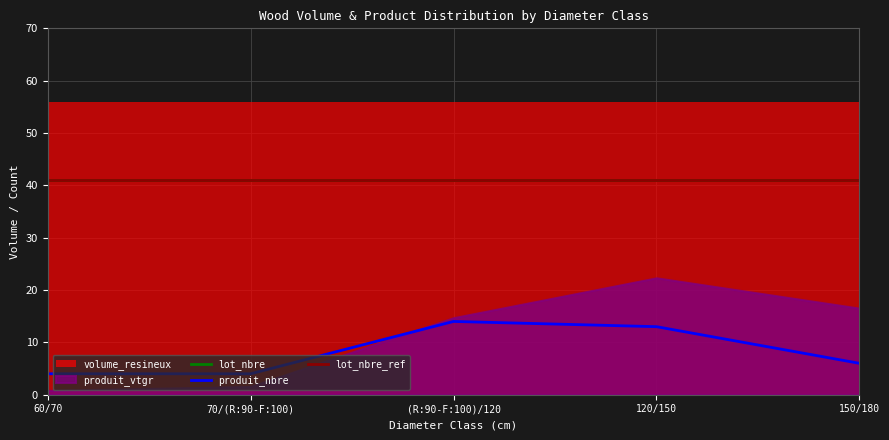

Which label corresponds to the smallest value in the chart?

60/70